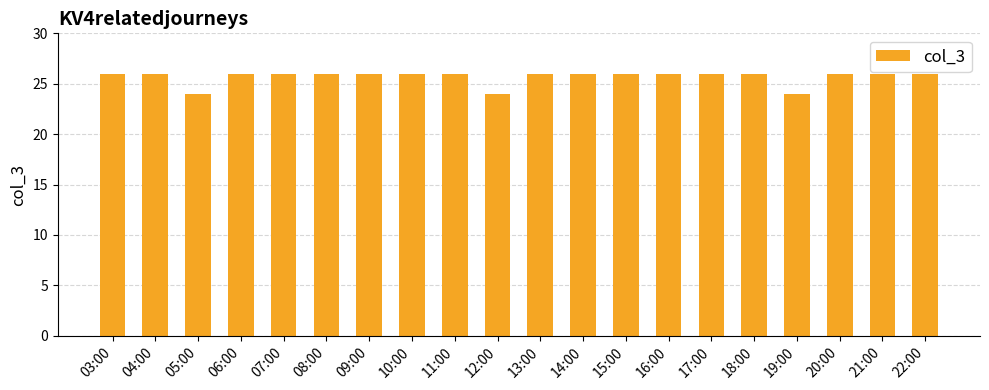

What is the minimum value shown in the chart?

24